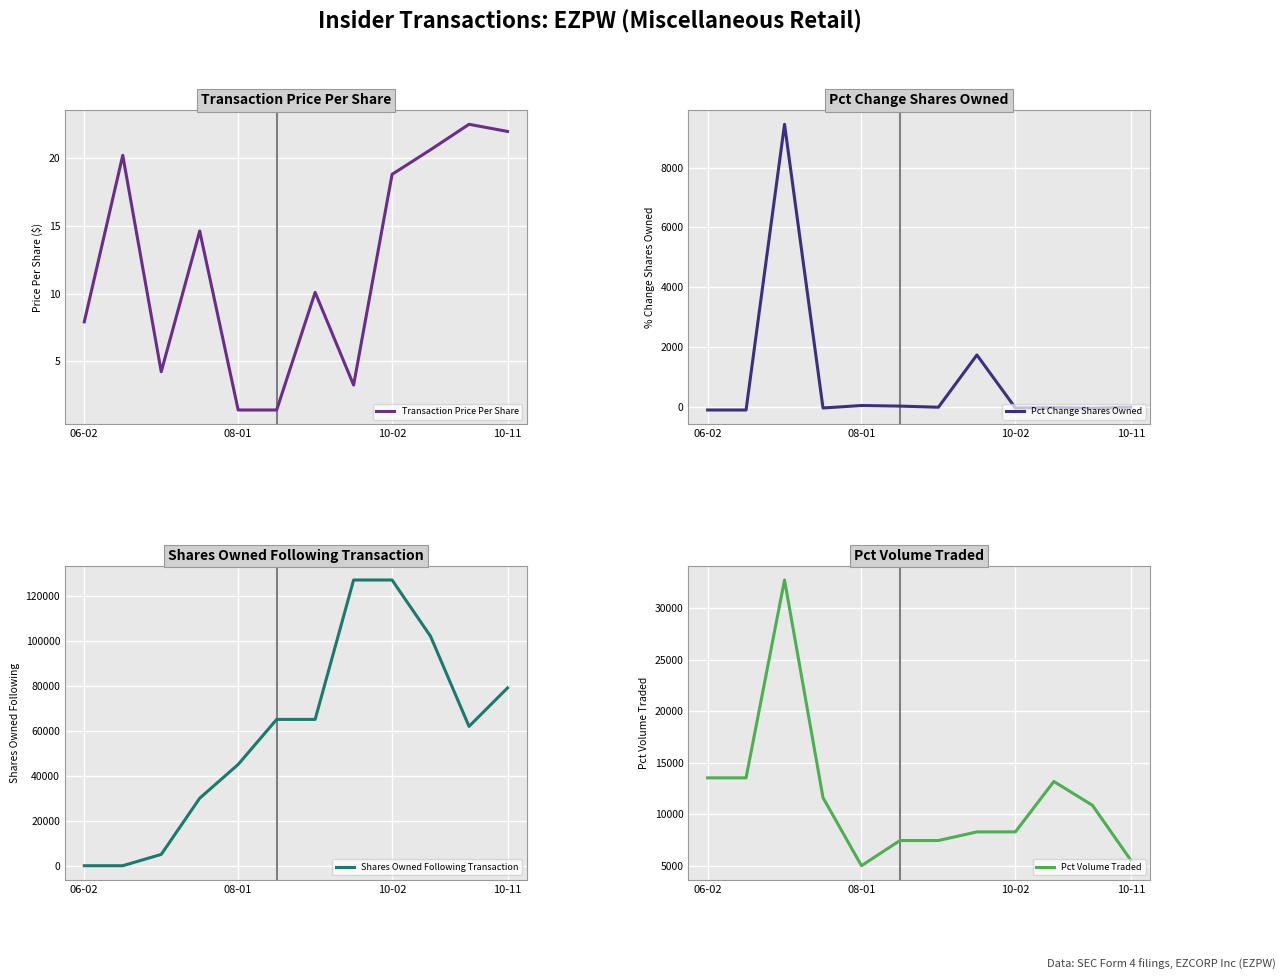

What is the difference between the second highest and minimum values in the Shares Owned Following Transaction series?

126868